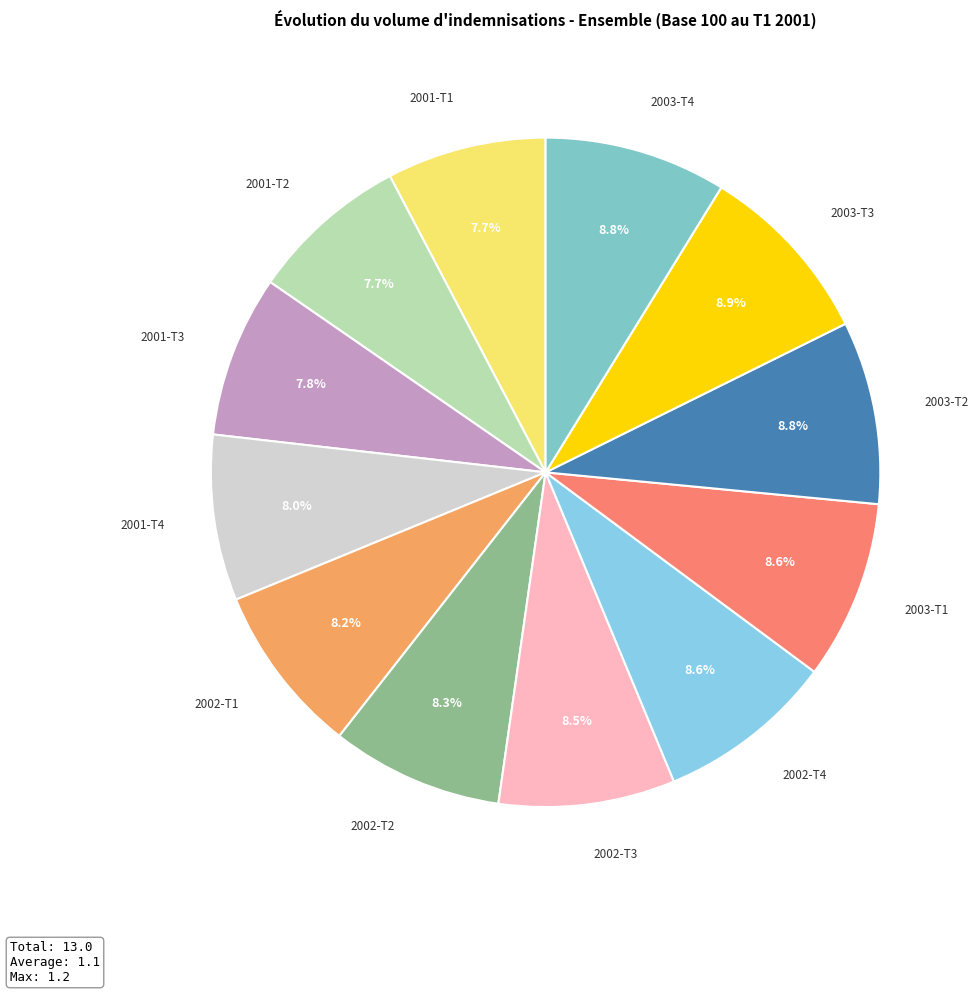

How many slices are in this pie chart?

12